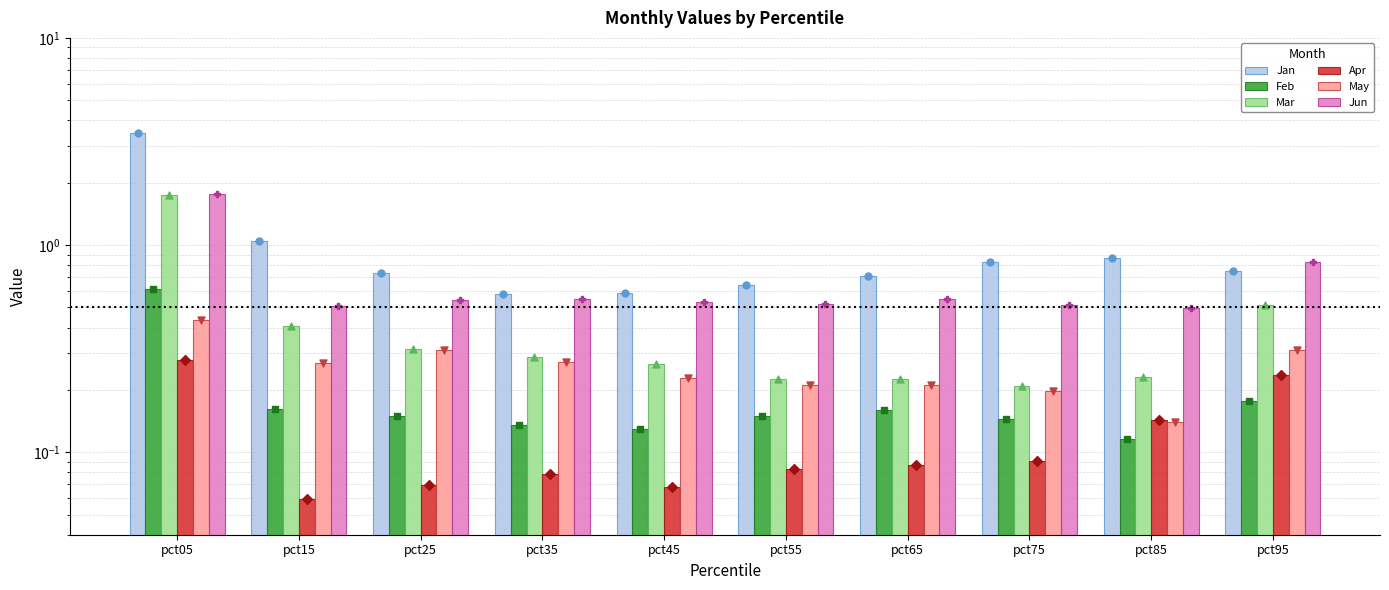

At how many categories does at least one series exceed 3?

1